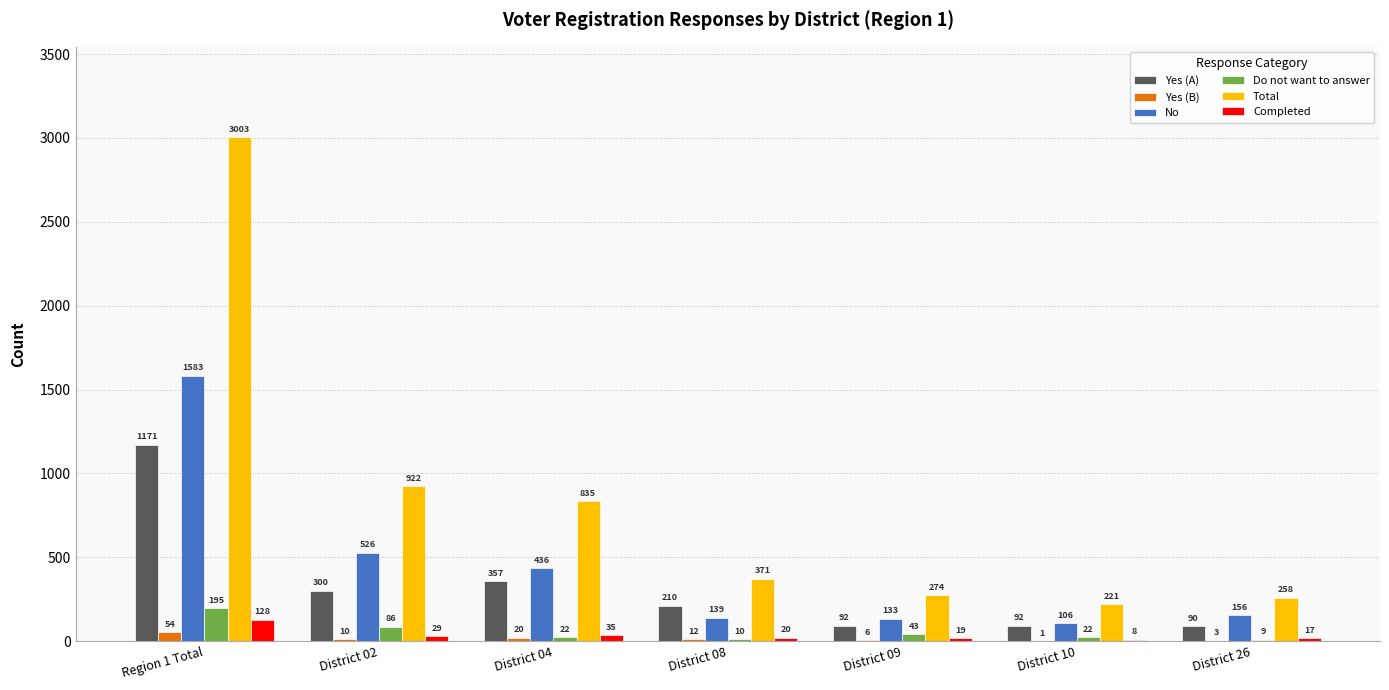

What is the greatest value displayed?

3003